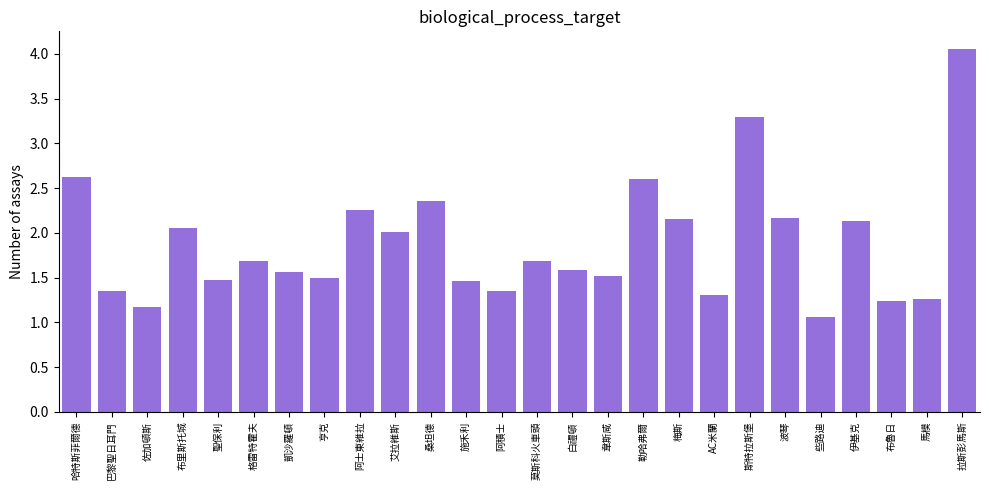

What is the sum of all values?

48.9